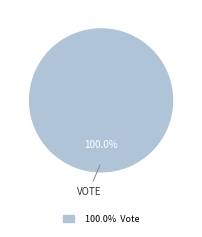

Is there any slice that represents more than half of the pie?

Yes